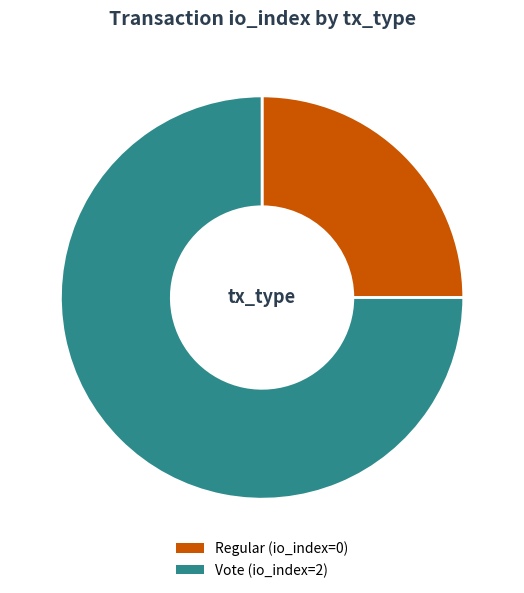

Is there any slice that represents more than half of the pie?

Yes